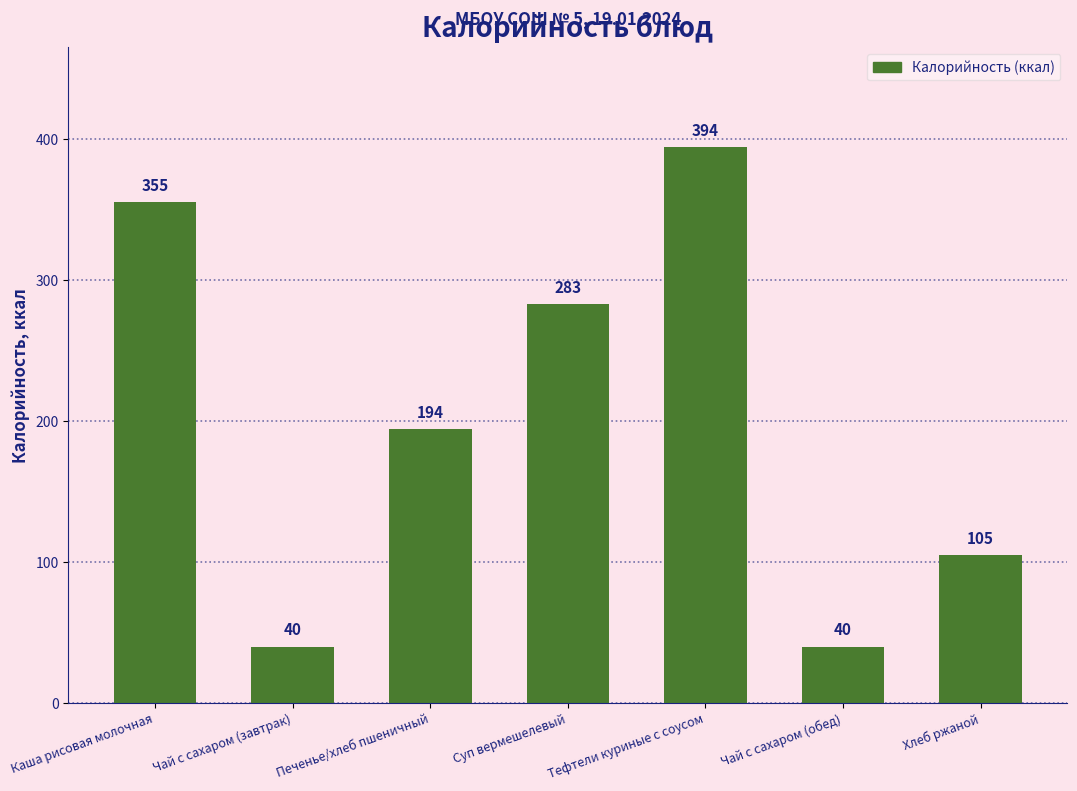

Reading left to right, extract all data points from this chart.

355	40	194	283	394	40	105